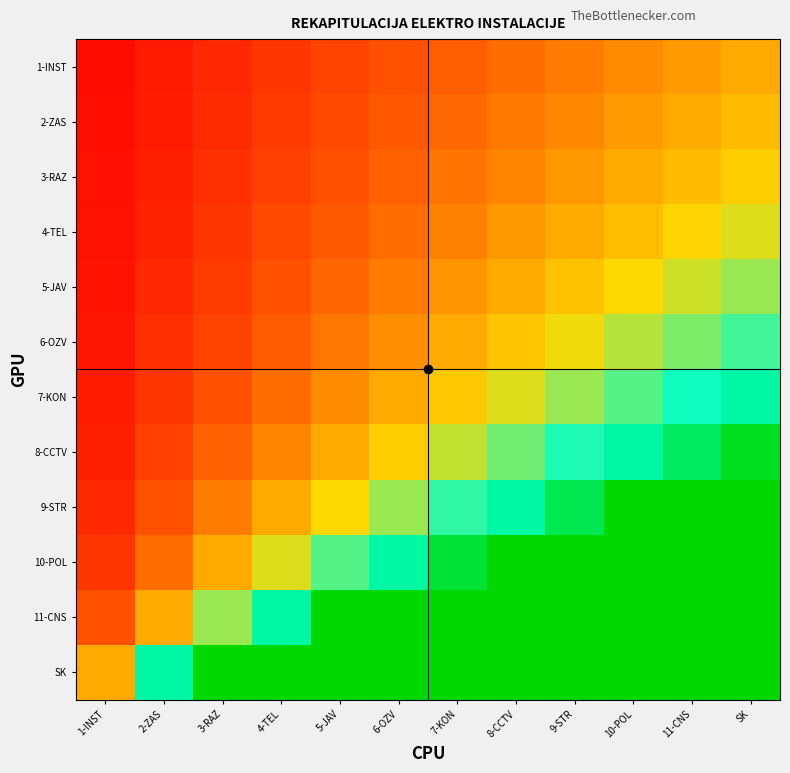

Reading left to right, extract all data points from this chart.

1-INST: 1-INST=0.1	2-ZAS=0.2	3-RAZ=0.2	4-TEL=0.3	5-JAV=0.4	6-OZV=0.5	7-KON=0.6	8-CCTV=0.7	9-STR=0.8	10-POL=0.8	11-CNS=0.9	SK=1.0
2-ZAS: 1-INST=0.1	2-ZAS=0.2	3-RAZ=0.3	4-TEL=0.4	5-JAV=0.5	6-OZV=0.5	7-KON=0.6	8-CCTV=0.7	9-STR=0.8	10-POL=0.9	11-CNS=1.0	SK=1.1
3-RAZ: 1-INST=0.1	2-ZAS=0.2	3-RAZ=0.3	4-TEL=0.4	5-JAV=0.5	6-OZV=0.6	7-KON=0.7	8-CCTV=0.8	9-STR=0.9	10-POL=1.0	11-CNS=1.1	SK=1.2
4-TEL: 1-INST=0.1	2-ZAS=0.2	3-RAZ=0.3	4-TEL=0.4	5-JAV=0.6	6-OZV=0.7	7-KON=0.8	8-CCTV=0.9	9-STR=1.0	10-POL=1.1	11-CNS=1.2	SK=1.3
5-JAV: 1-INST=0.1	2-ZAS=0.2	3-RAZ=0.4	4-TEL=0.5	5-JAV=0.6	6-OZV=0.8	7-KON=0.9	8-CCTV=1.0	9-STR=1.1	10-POL=1.3	11-CNS=1.4	SK=1.5
6-OZV: 1-INST=0.1	2-ZAS=0.3	3-RAZ=0.4	4-TEL=0.6	5-JAV=0.7	6-OZV=0.9	7-KON=1.0	8-CCTV=1.1	9-STR=1.3	10-POL=1.4	11-CNS=1.6	SK=1.7
7-KON: 1-INST=0.2	2-ZAS=0.3	3-RAZ=0.5	4-TEL=0.7	5-JAV=0.8	6-OZV=1.0	7-KON=1.2	8-CCTV=1.3	9-STR=1.5	10-POL=1.7	11-CNS=1.8	SK=2.0
8-CCTV: 1-INST=0.2	2-ZAS=0.4	3-RAZ=0.6	4-TEL=0.8	5-JAV=1.0	6-OZV=1.2	7-KON=1.4	8-CCTV=1.6	9-STR=1.8	10-POL=2.0	11-CNS=2.2	SK=2.4
9-STR: 1-INST=0.2	2-ZAS=0.5	3-RAZ=0.8	4-TEL=1.0	5-JAV=1.3	6-OZV=1.5	7-KON=1.8	8-CCTV=2.0	9-STR=2.2	10-POL=2.5	11-CNS=2.8	SK=3.0
10-POL: 1-INST=0.3	2-ZAS=0.7	3-RAZ=1.0	4-TEL=1.3	5-JAV=1.7	6-OZV=2.0	7-KON=2.3	8-CCTV=2.7	9-STR=3.0	10-POL=3.3	11-CNS=3.7	SK=4.0
11-CNS: 1-INST=0.5	2-ZAS=1.0	3-RAZ=1.5	4-TEL=2.0	5-JAV=2.5	6-OZV=3.0	7-KON=3.5	8-CCTV=4.0	9-STR=4.5	10-POL=5.0	11-CNS=5.5	SK=6.0
SK: 1-INST=1.0	2-ZAS=2.0	3-RAZ=3.0	4-TEL=4.0	5-JAV=5.0	6-OZV=6.0	7-KON=7.0	8-CCTV=8.0	9-STR=9.0	10-POL=10.0	11-CNS=11.0	SK=12.0